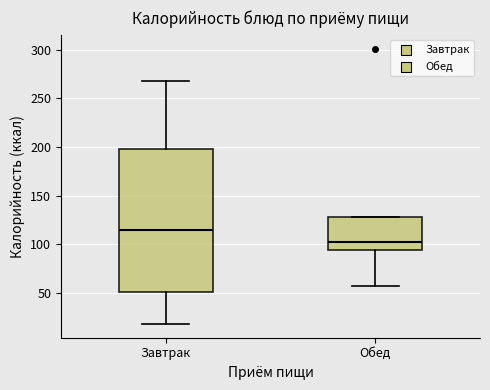

Reading left to right, read every box against the y-axis: the position of its median line, the range the box covers, and the ends of its whiskers. The values are not printed on the chart, so give them approximately, as read against the axis.

Завтрак: median 115, box 50 to 200, whiskers 20 to 270
Обед: median 100, box 95 to 130, whiskers 55 to 130